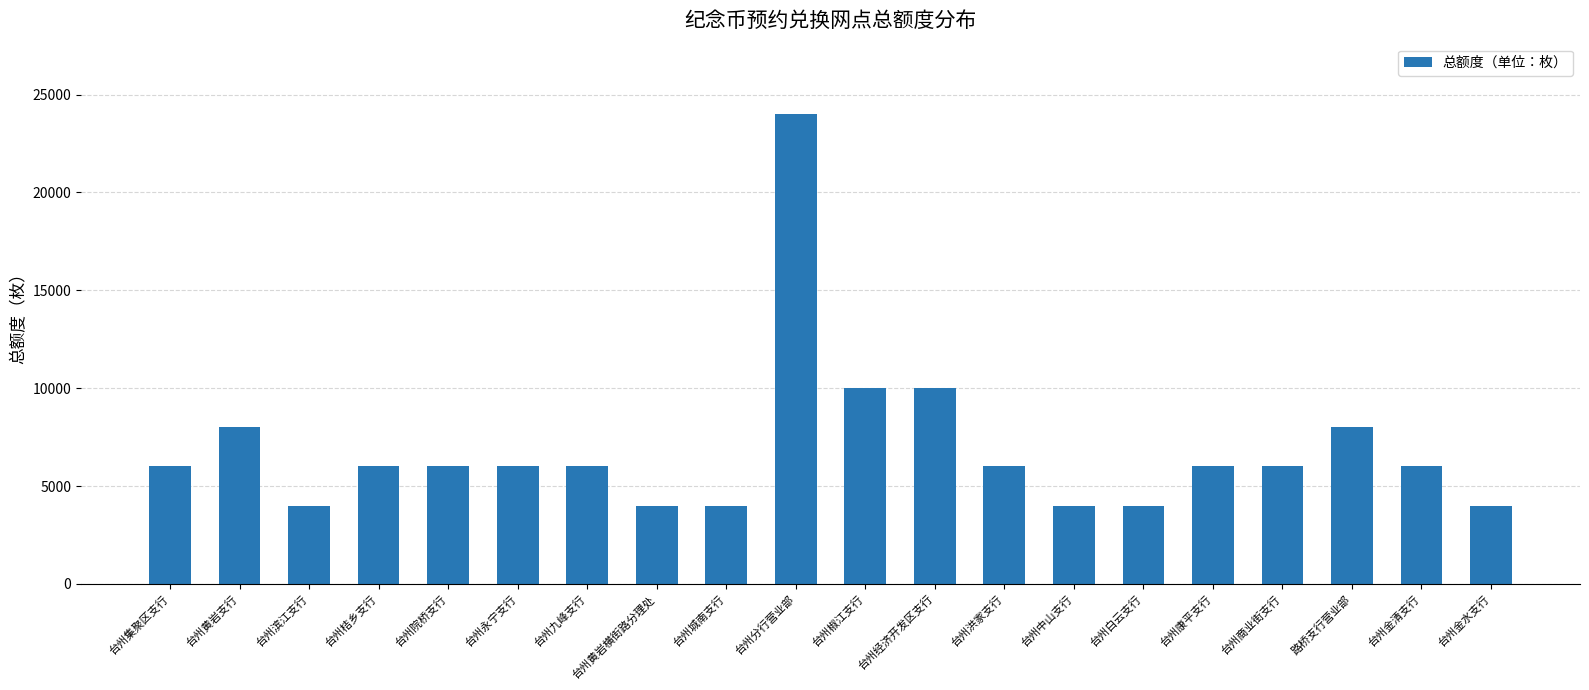

What is the sum of the values at 台州城南支行 and 台州康平支行?

10000